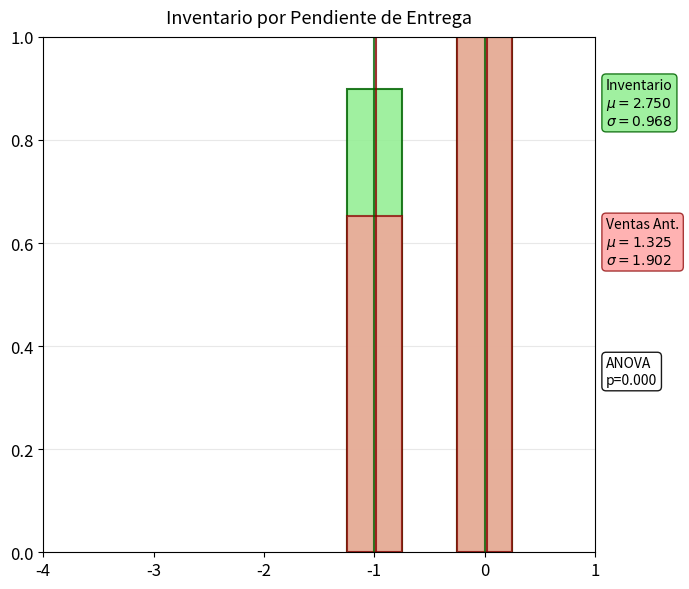

Which series has the largest range (max minus min)?

Ventas Acumulado Ano Anterior